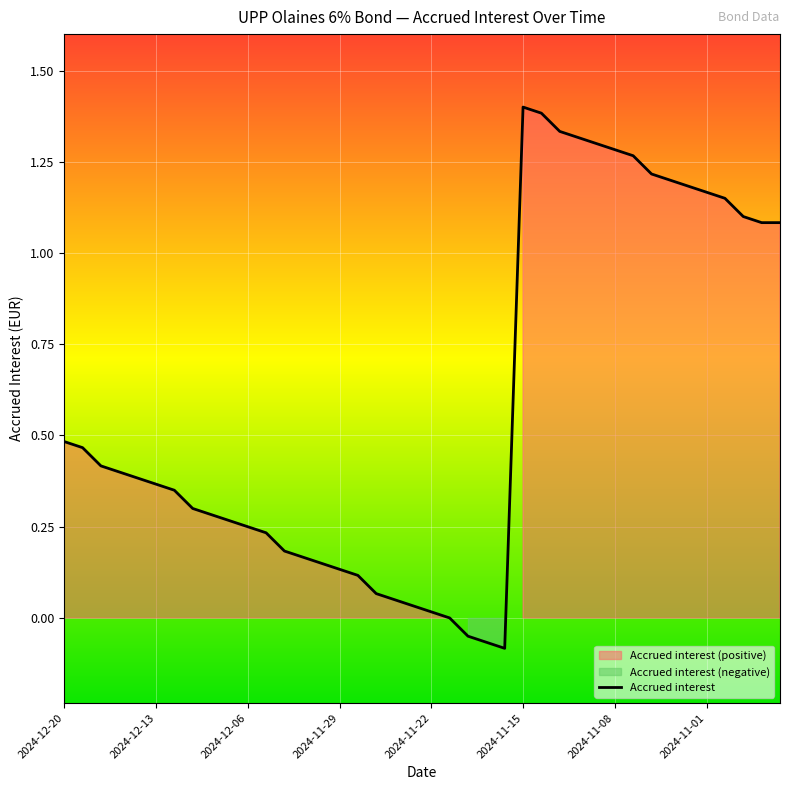

Is it true that Accrued interest equals 0.2 at 2024-11-29?

False